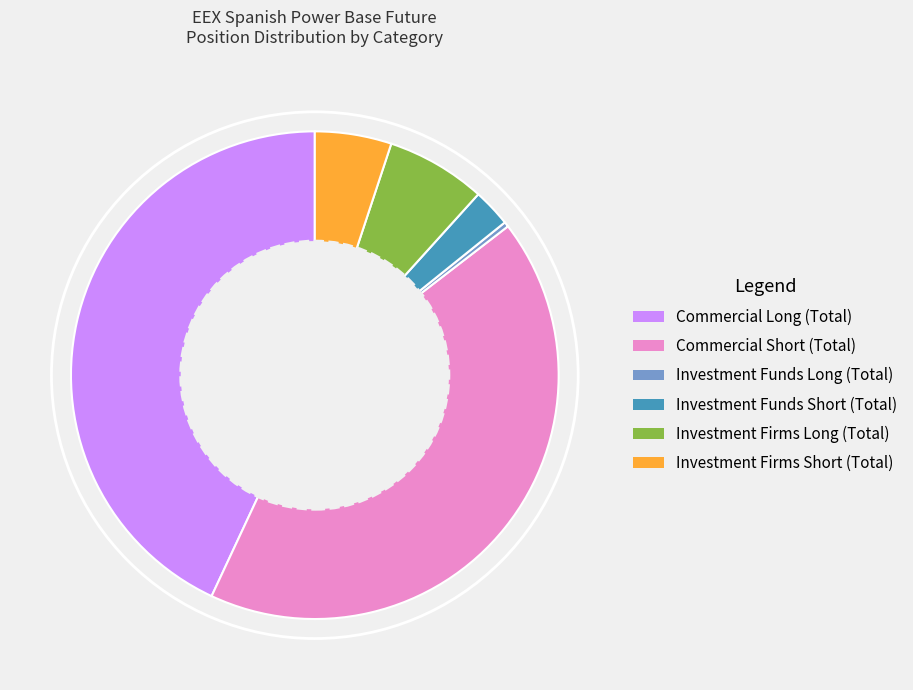

How many slices are in this pie chart?

6